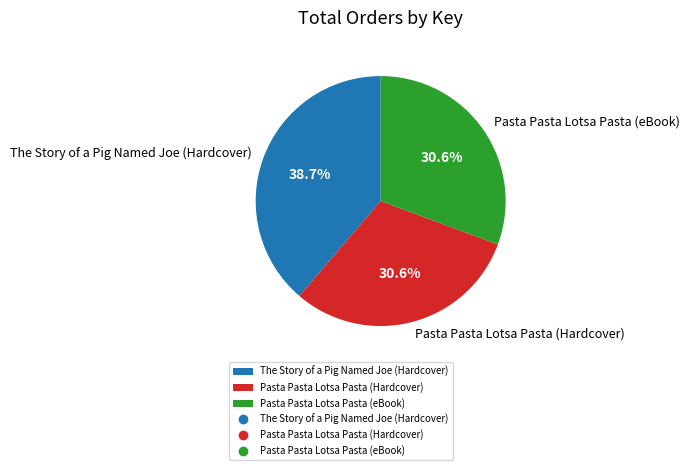

Count the number of slices in the pie.

3